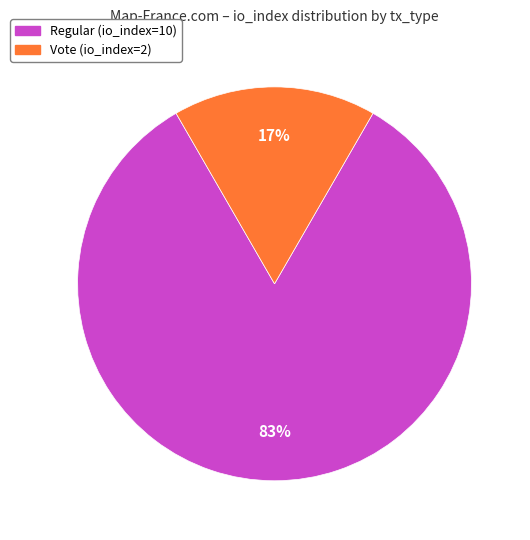

To the nearest percent, what is the combined percentage of Regular (io_index=10) and Vote (io_index=2)?

100%